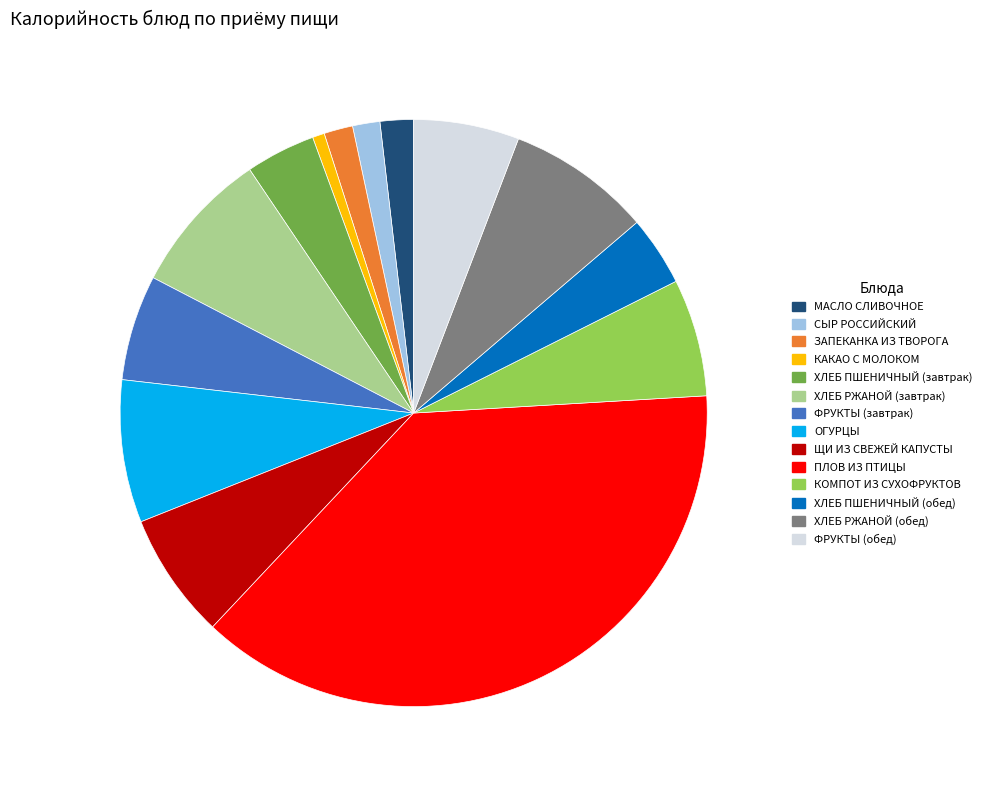

Combined, do КОМПОТ ИЗ СУХОФРУКТОВ and МАСЛО СЛИВОЧНОЕ account for over 50%?

No